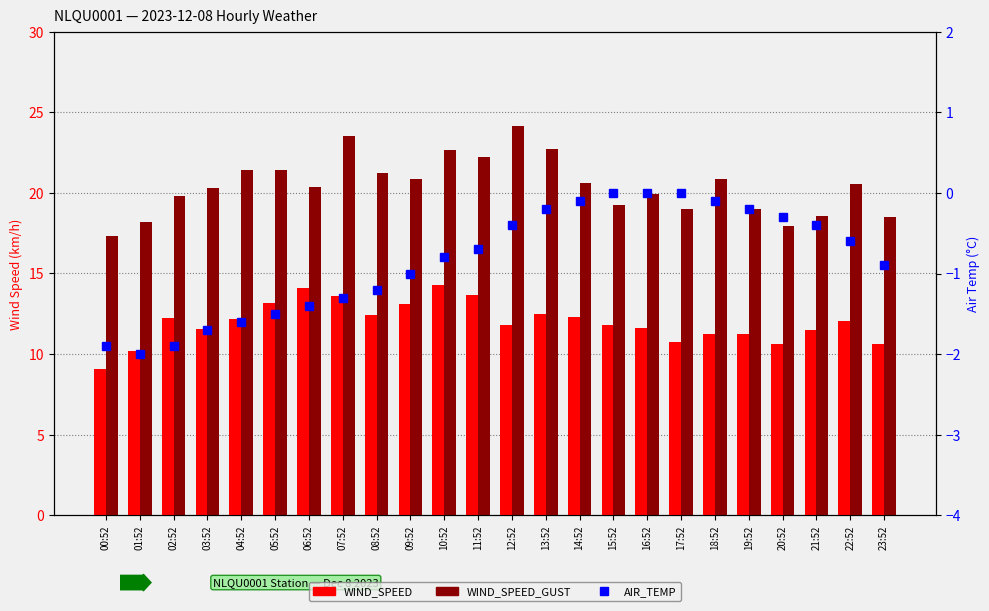

Which label corresponds to the smallest value in the chart?

01:52